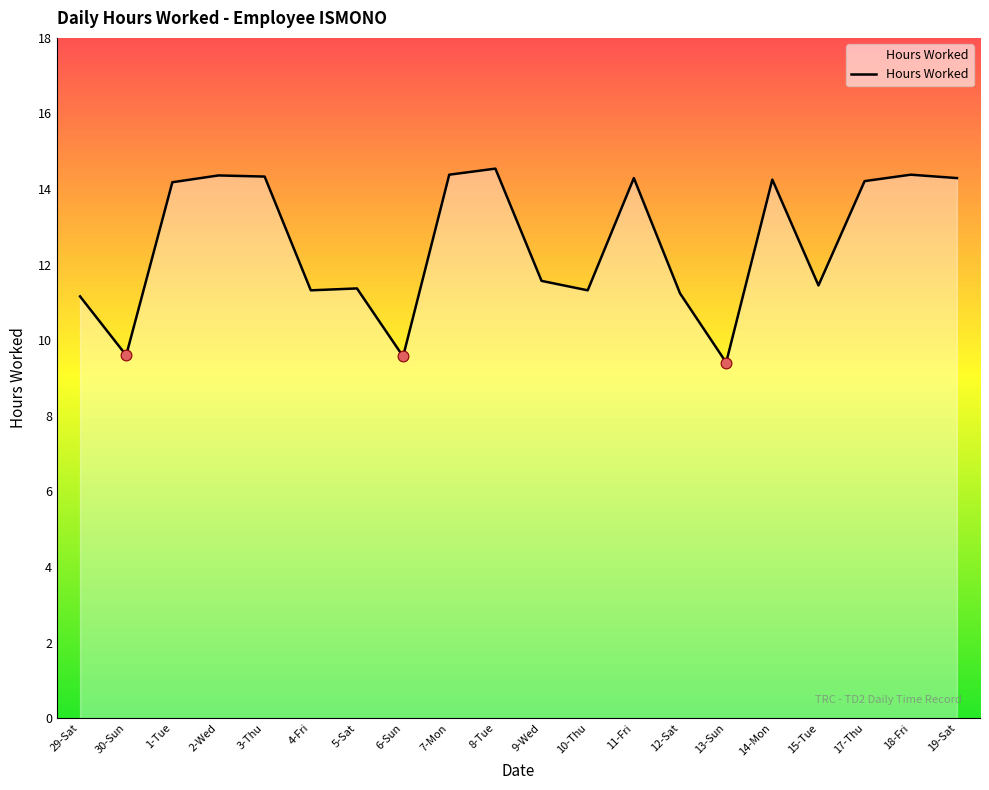

What is the change in value from 5-Sat to 19-Sat?

+2.9